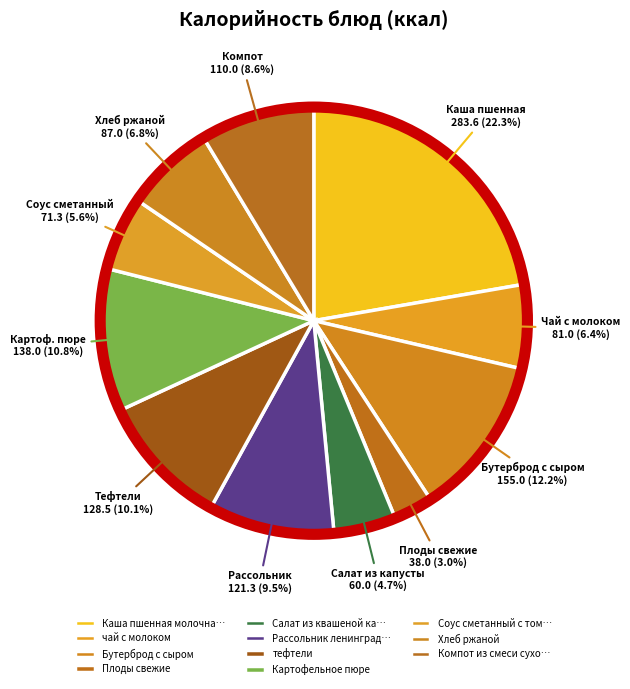

Is Плоды свежие the majority of the pie?

No